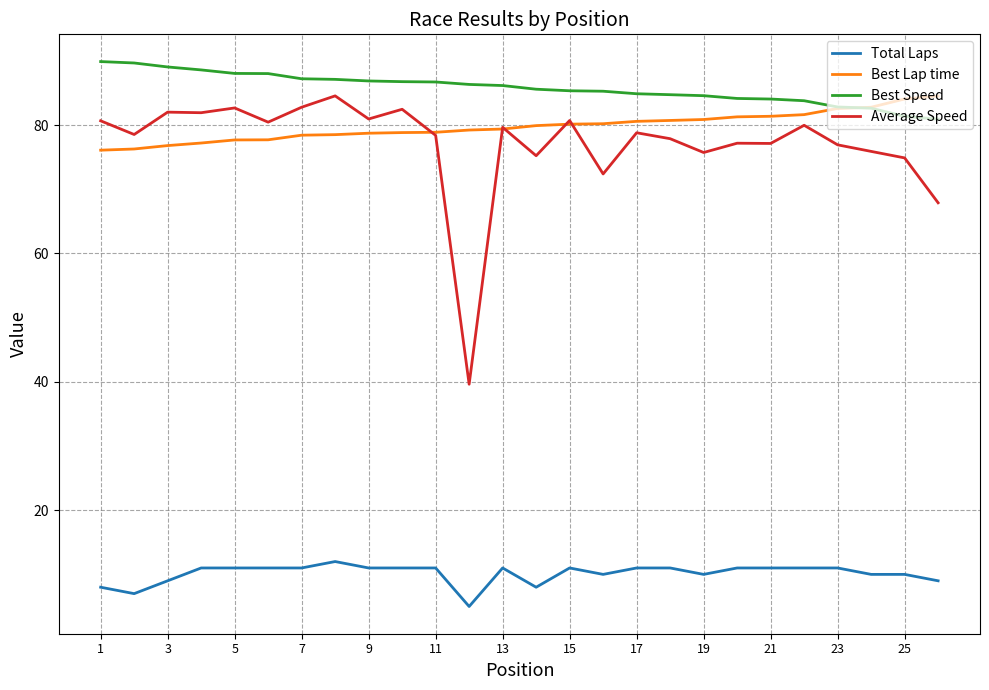

True or false: Total Laps and Best Speed intersect in this chart.

False